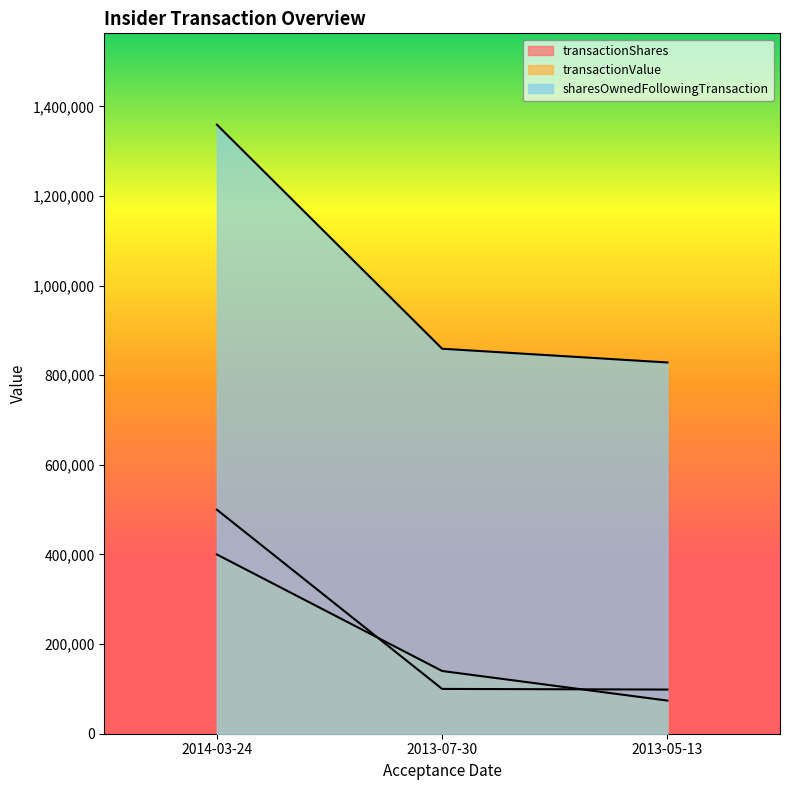

Which label corresponds to the smallest value in the chart?

2013-05-13